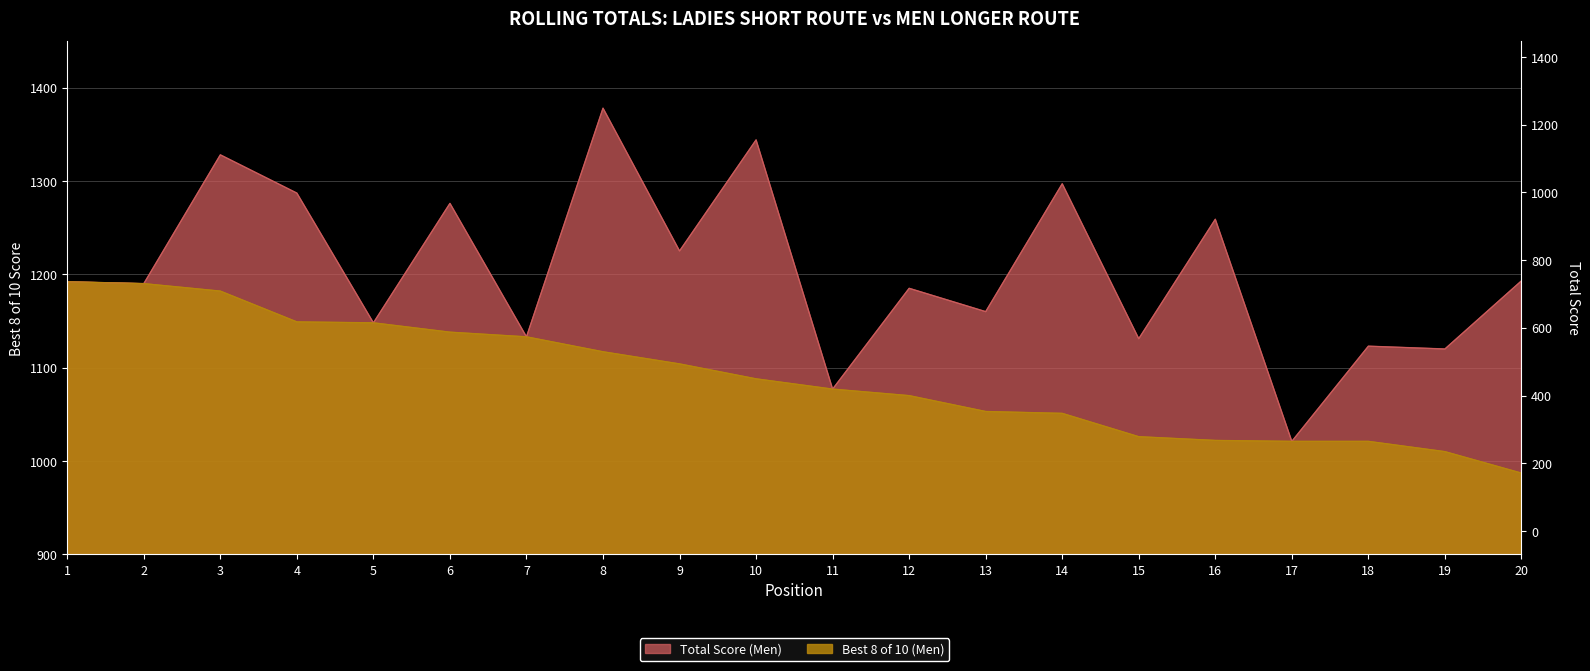

At which category is the sum across all series the highest?

3